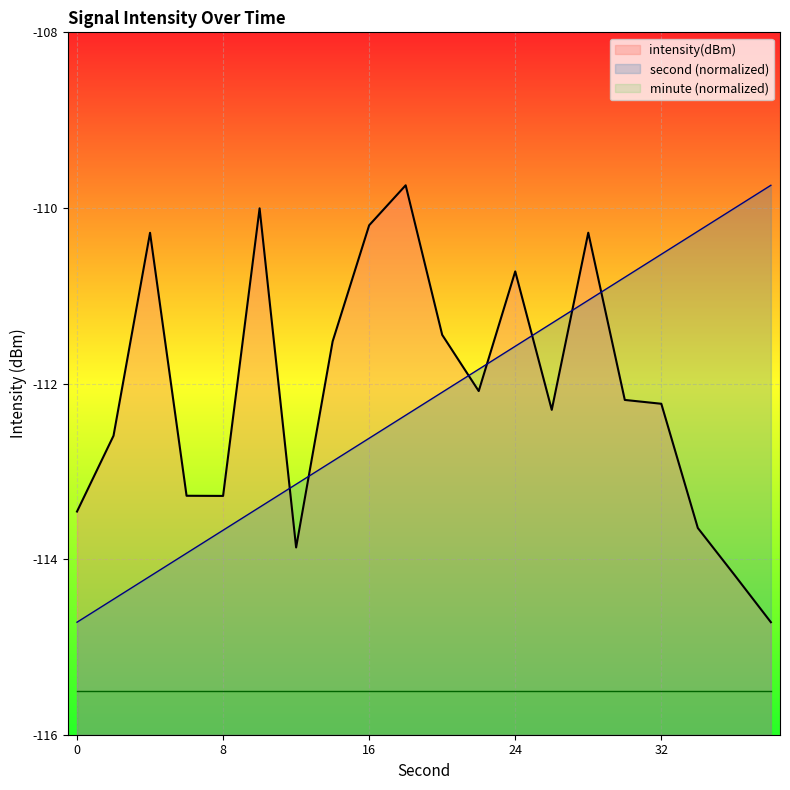

What is the greatest value displayed?

-109.7